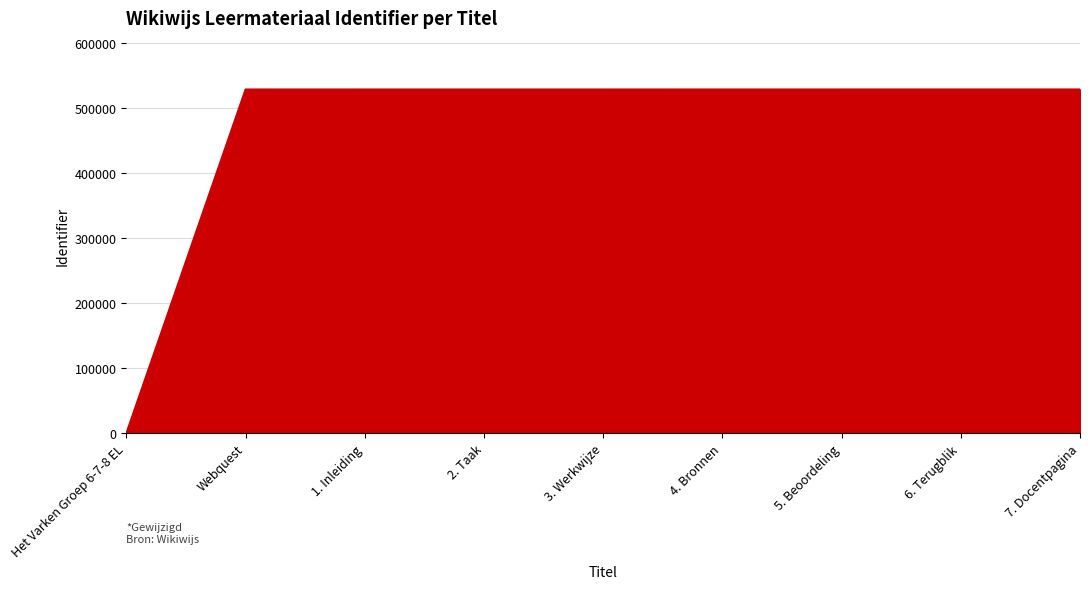

Where is the data nearest to the value 264114?

Webquest